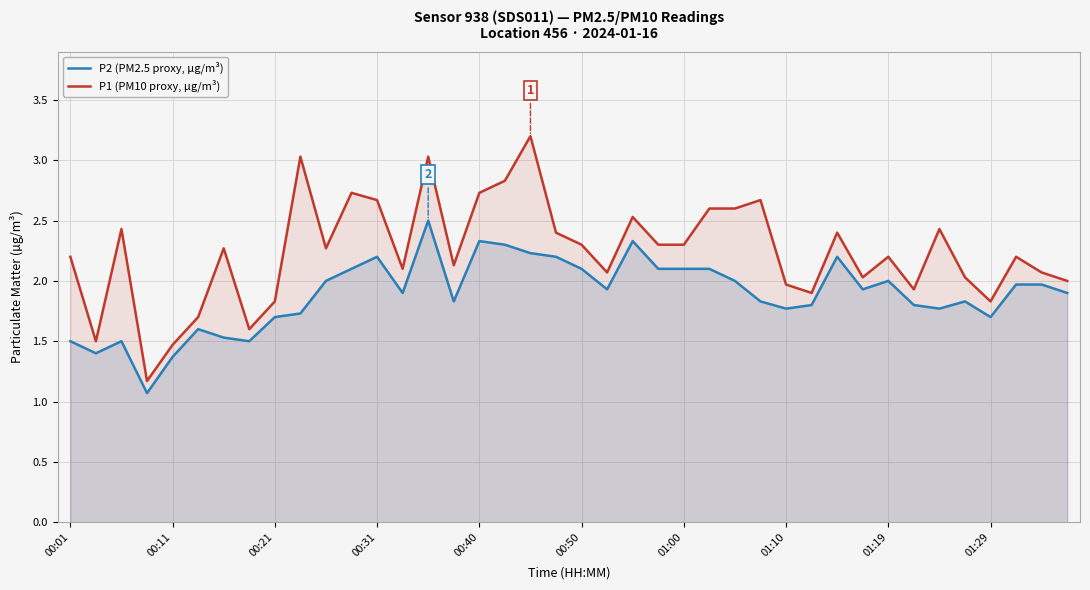

What is the minimum value shown in the chart?

1.1